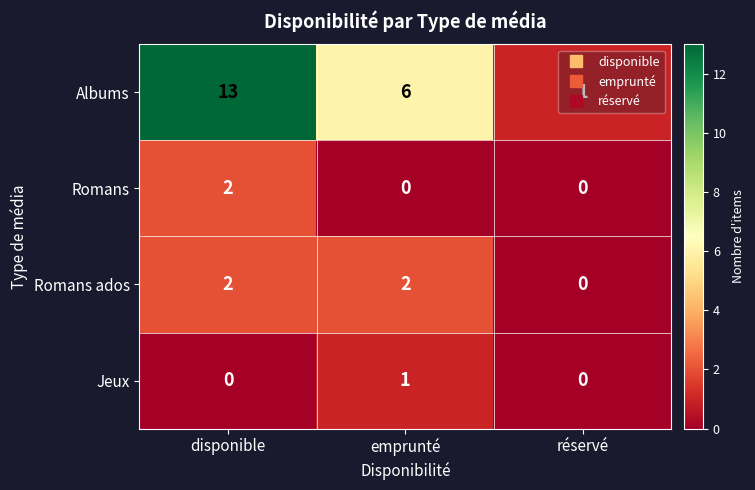

At how many categories does at least one series exceed 10?

1